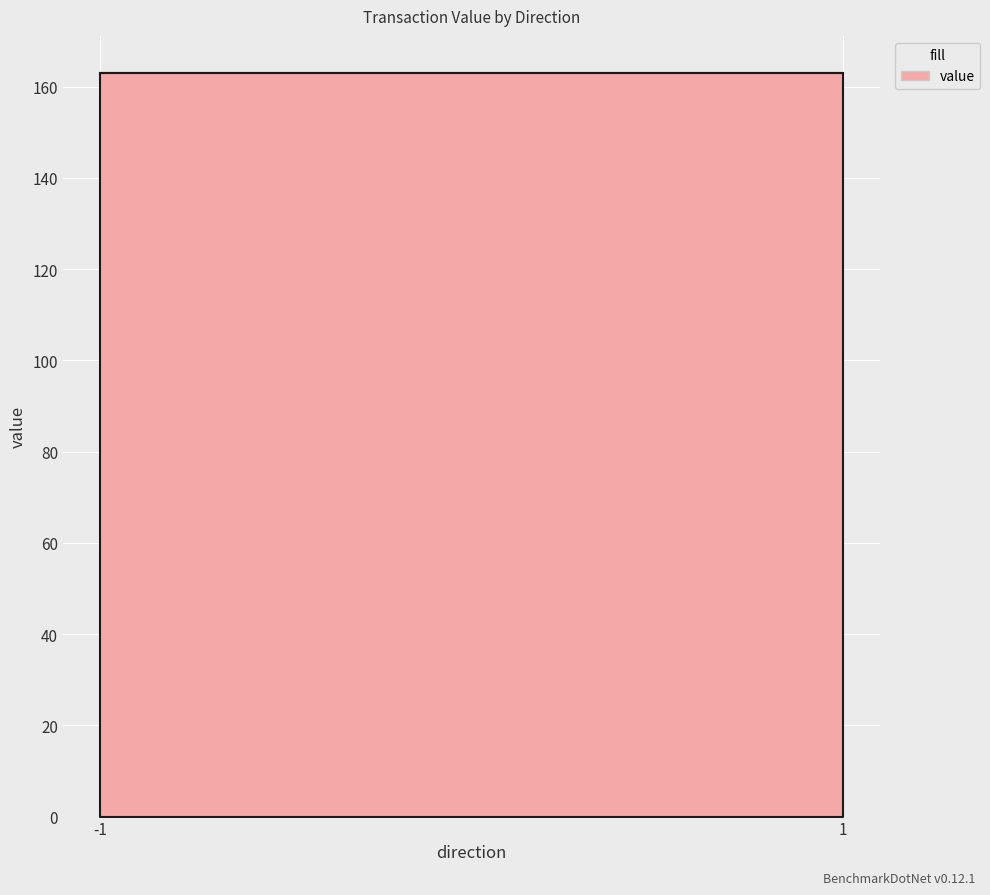

The chart shows a value of 92.5 at 1. True or false?

False